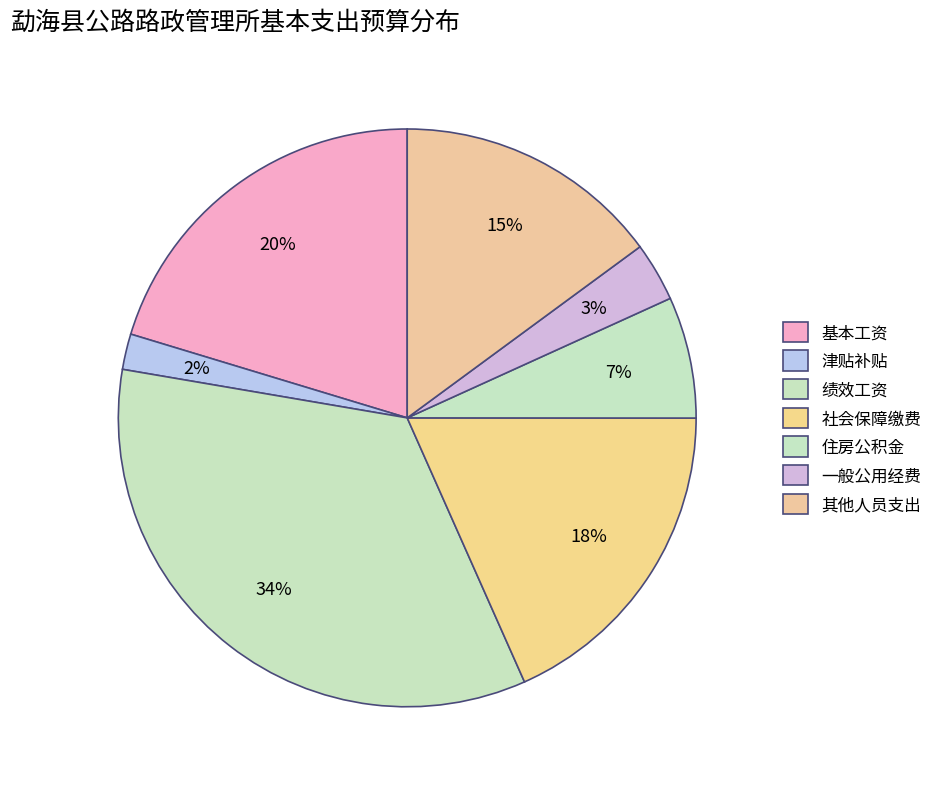

To the nearest percent, what portion does 住房公积金 represent?

7%